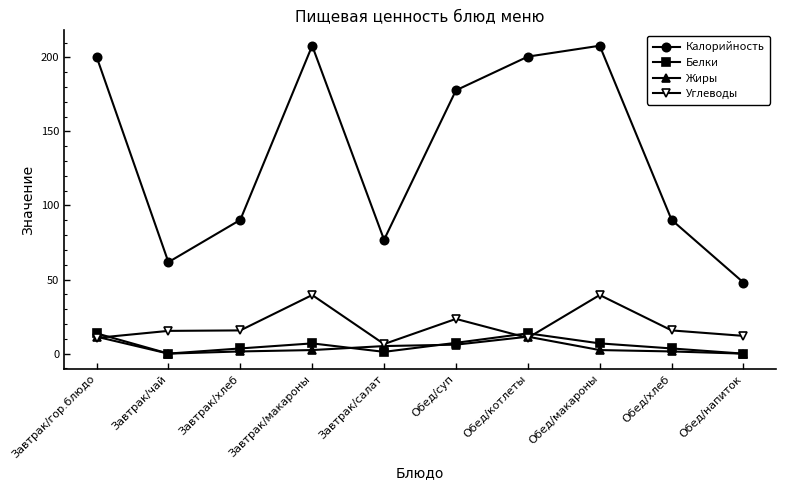

Does the chart display data point markers on the line(s)?

Yes